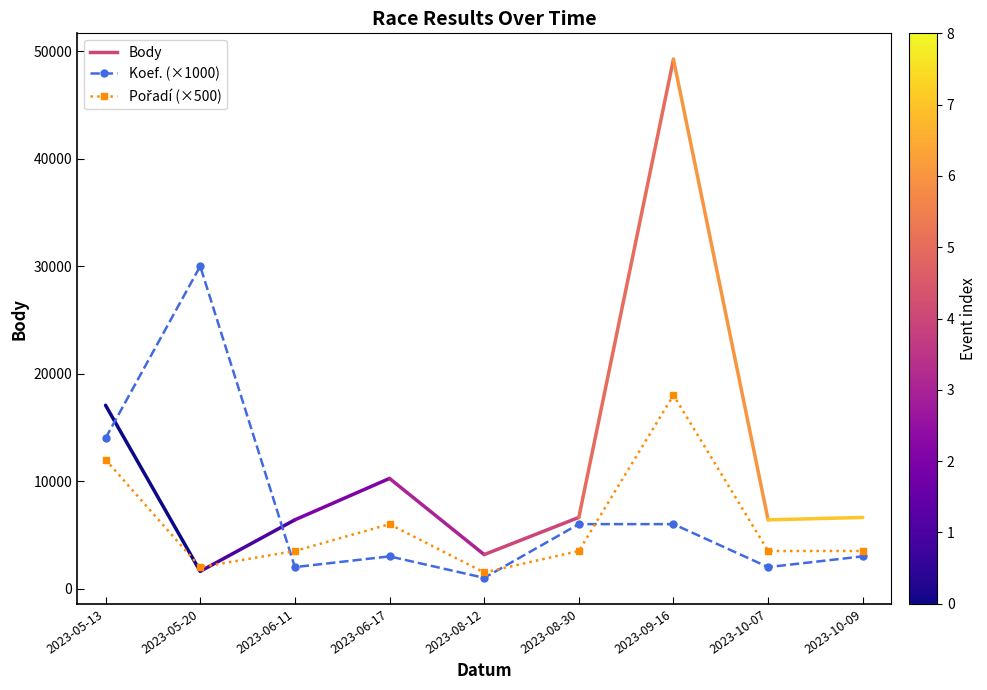

Does the chart have visible grid lines?

No